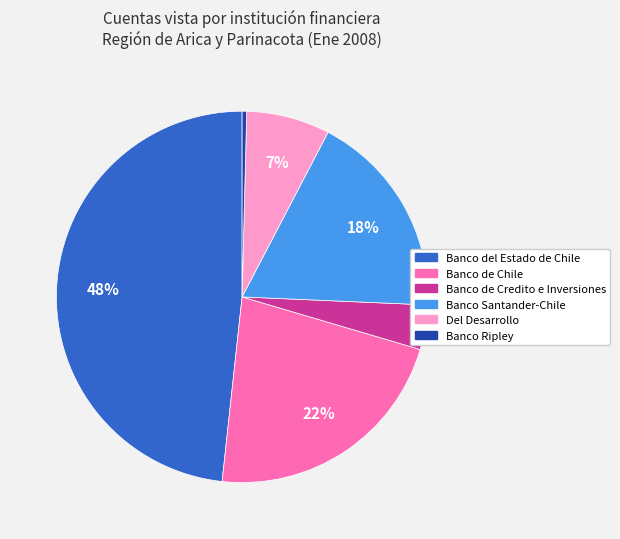

Rank the categories by value from highest to lowest.

Banco del Estado de Chile, Banco de Chile, Banco Santander-Chile, Del Desarrollo, Banco de Credito e Inversiones, Banco Ripley